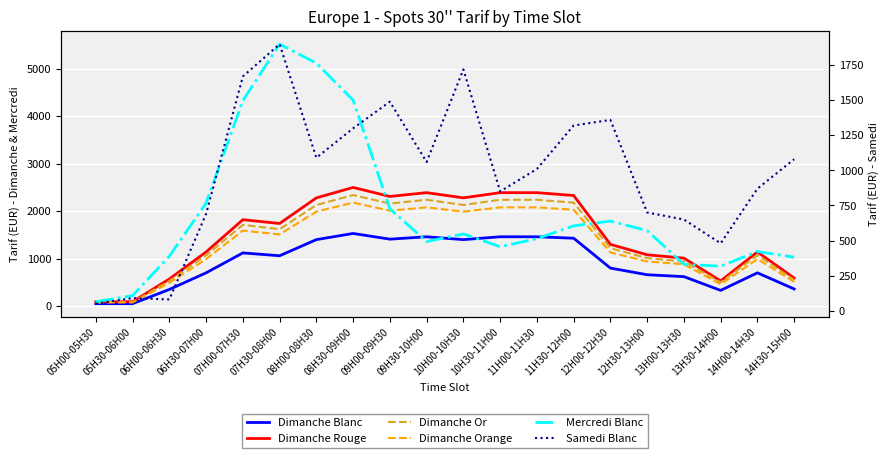

At which label does Mercredi Blanc first exceed 1520?

06H30-07H00